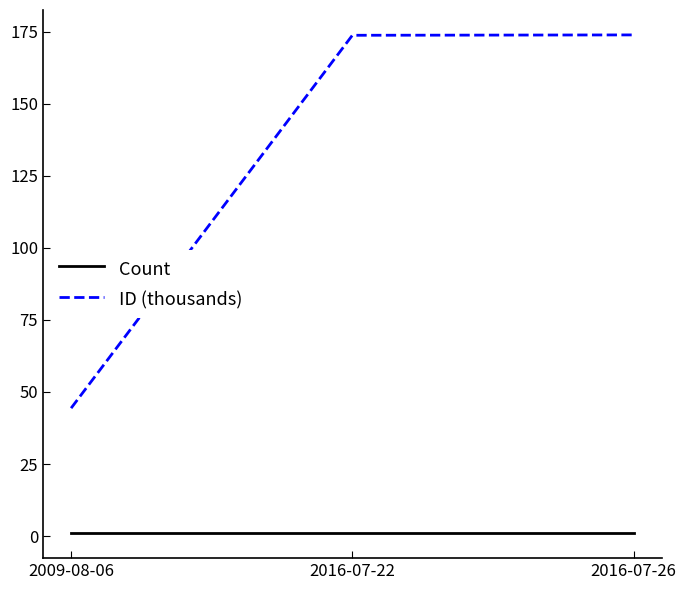

What is the sum of all Count values?

3.0